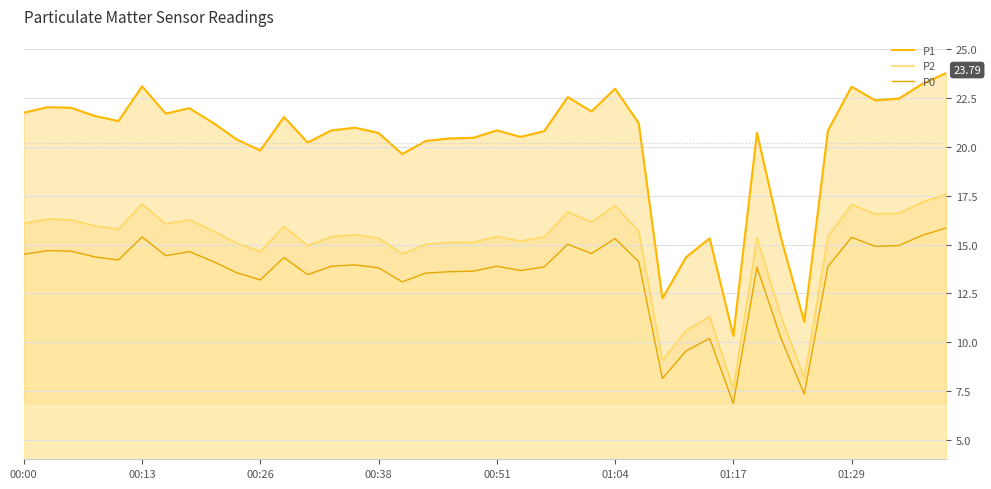

What is the difference between the highest and lowest values at 17?

6.8